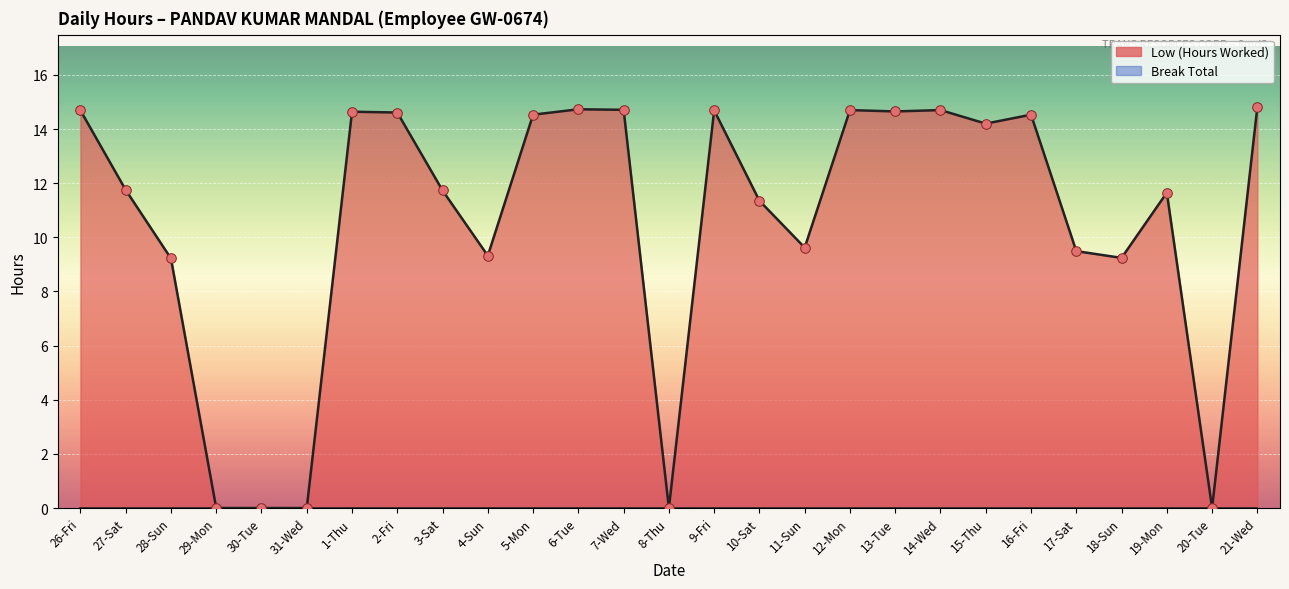

What is the change in value from 26-Fri to 18-Sun?

-5.4